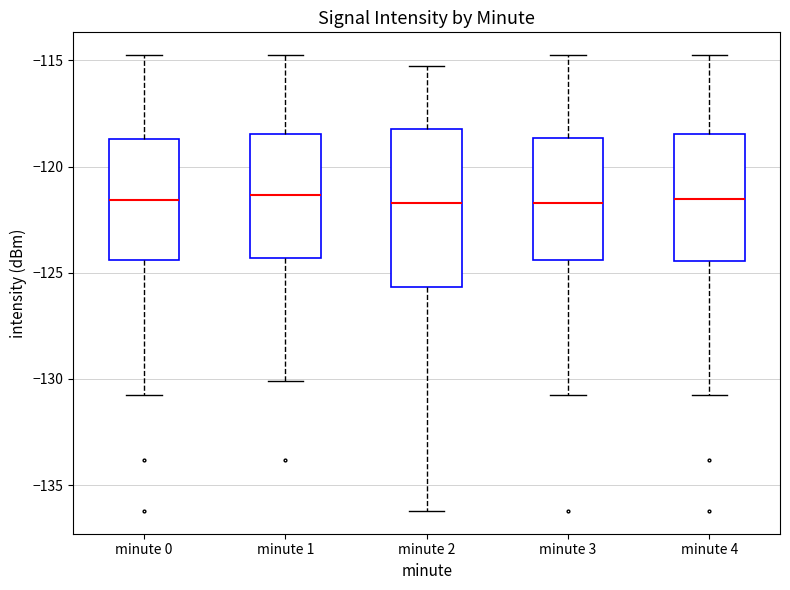

Reading left to right, transcribe this box plot: for each box, give where its median line is, the range the box spans, and where its two whiskers end, as read against the y-axis. The values are not printed on the chart, so give them approximately, as read against the axis.

minute 0: median -121.5, box -124.5 to -118.5, whiskers -131.0 to -115.0
minute 1: median -121.5, box -124.5 to -118.5, whiskers -130.0 to -115.0
minute 2: median -121.5, box -125.5 to -118.0, whiskers -136.0 to -115.5
minute 3: median -121.5, box -124.5 to -118.5, whiskers -131.0 to -115.0
minute 4: median -121.5, box -124.5 to -118.5, whiskers -131.0 to -115.0